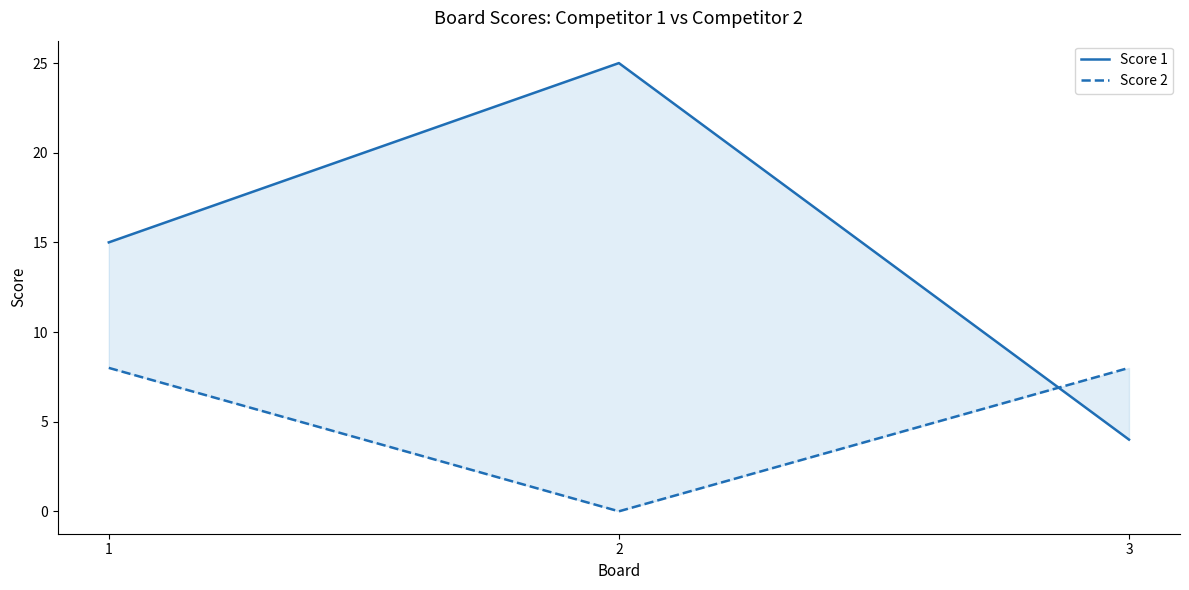

Count the Score 2 values in the range 0 to 8.

3